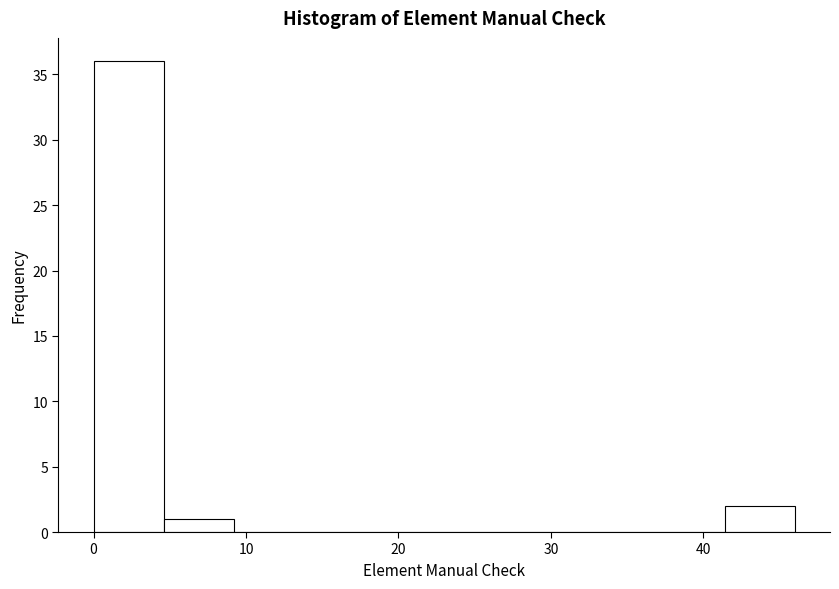

Over which range of the x-axis is the bar tallest?

0.0 to 4.6